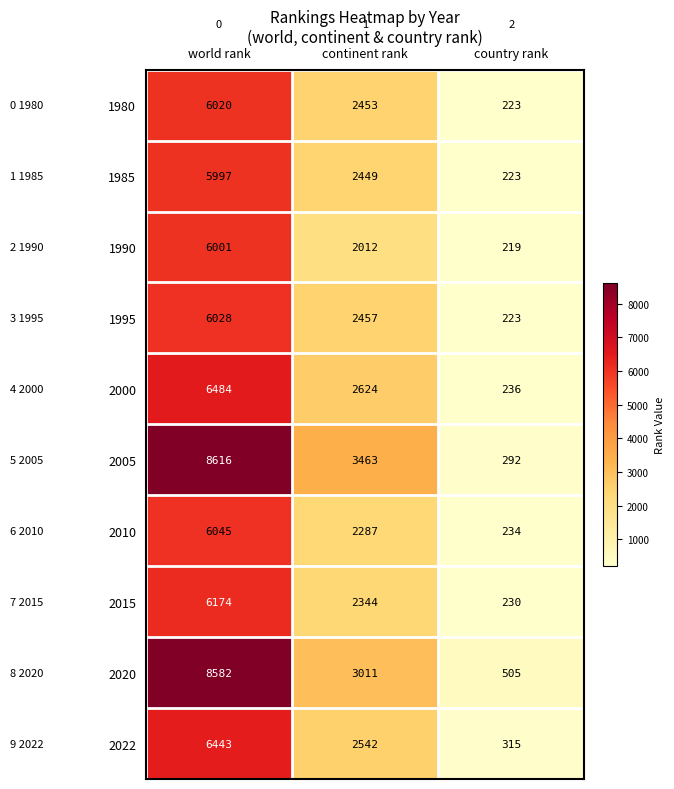

Rank the series by their maximum value, from lowest to highest.

1985, 1990, 1980, 1995, 2010, 2015, 2022, 2000, 2020, 2005